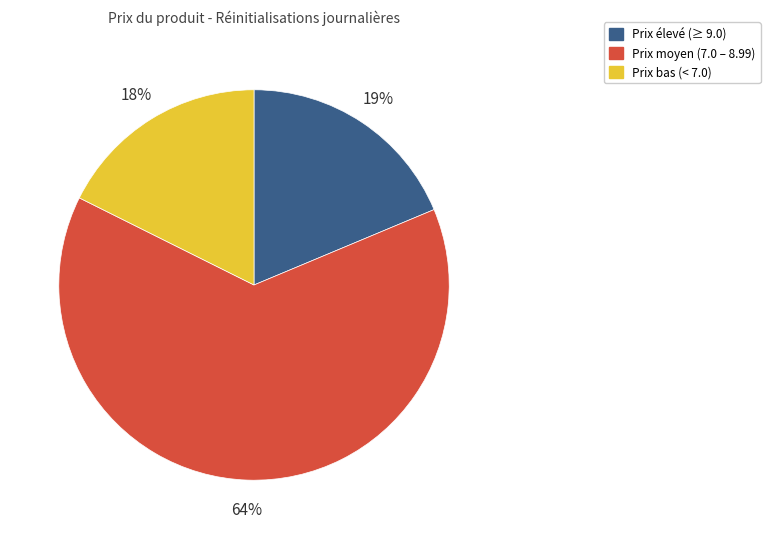

Combined, do Prix bas (< 7.0) and Prix moyen (7.0 – 8.99) account for over 50%?

Yes